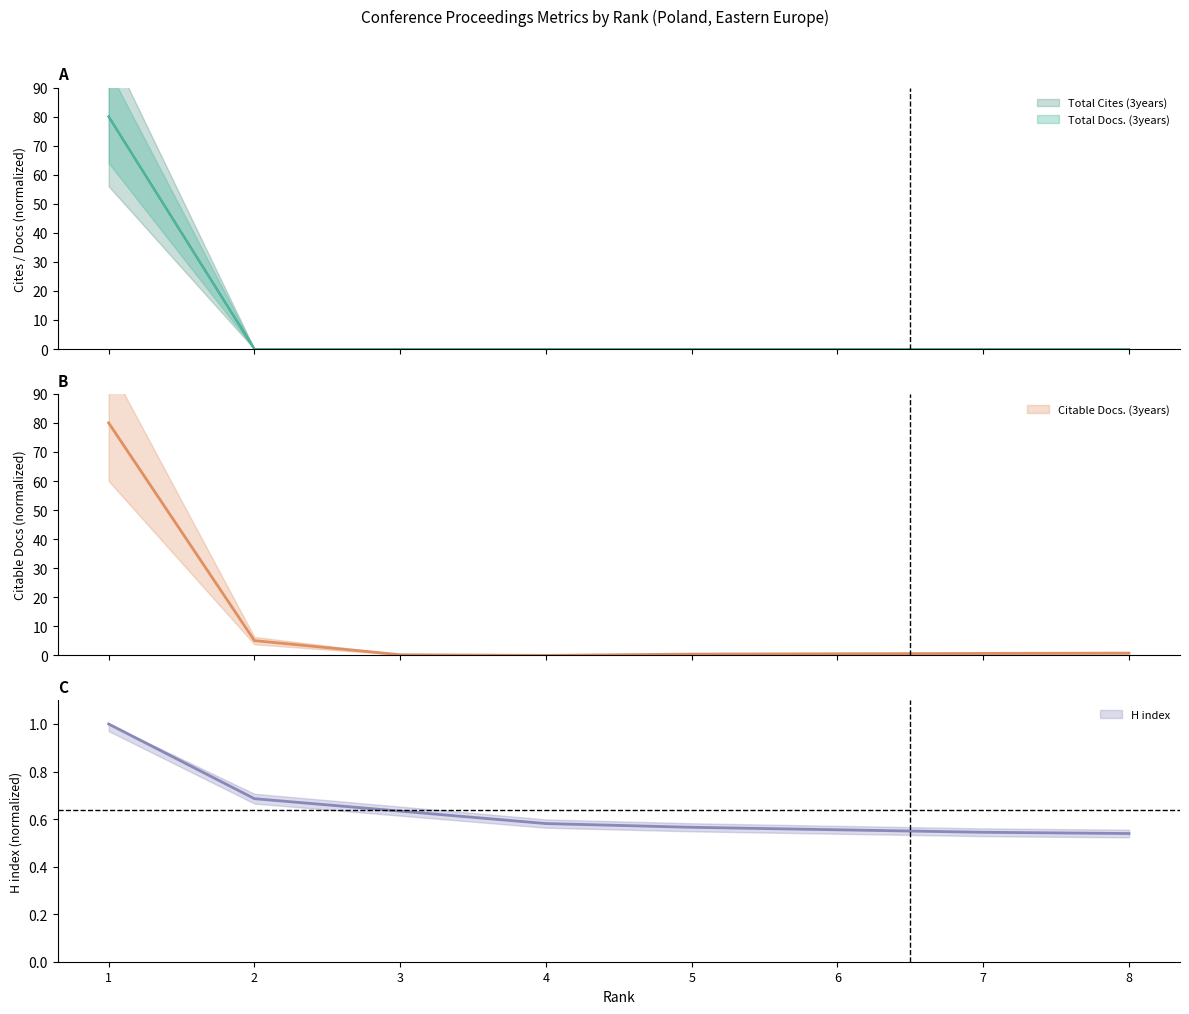

Reading left to right, transcribe all the data shown in this chart.

Total Docs. (3years): 80.0	0.0	0.0	0.0	0.0	0.0	0.0	0.0
Total Cites (3years): 80.0	0.0	0.0	0.0	0.0	0.0	0.0	0.0
Citable Docs. (3years): 80.0	5.1	0.2	0.0	0.5	0.6	0.7	0.8
H index: 1.0	0.7	0.6	0.6	0.6	0.6	0.5	0.5